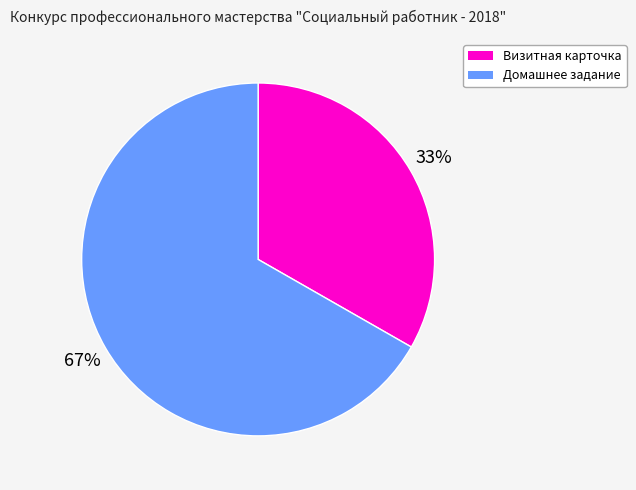

Does any single category account for the majority?

Yes